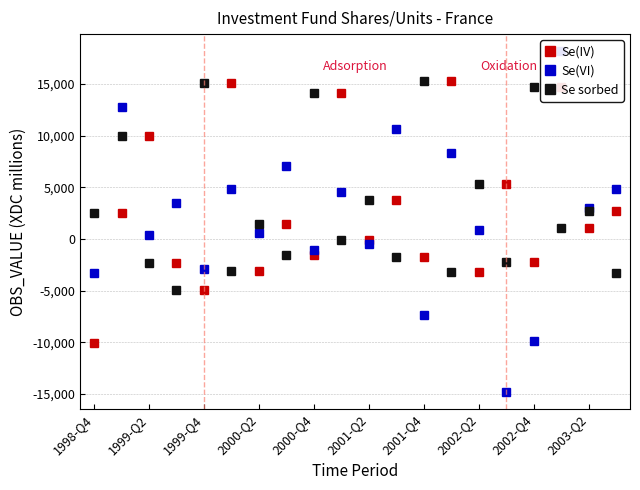

Reading left to right, extract all data points from this chart.

Se(IV): -10122	2483	9988	-2373	-4935	15073	-3143	1476	-1582	14189	-72	3740	-1779	15293	-3239	5350	-2246	14710	1061	2724
Se(VI): -3308	12788	420	3511	-2942	4797	623	7069	-1029	4566	-478	10621	-7375	8360	895	-14821	-9876	18195	2975	4810
Se sorbed: 2483	9988	-2373	-4935	15073	-3143	1476	-1582	14189	-72	3740	-1779	15293	-3239	5350	-2246	14710	1061	2724	-3308